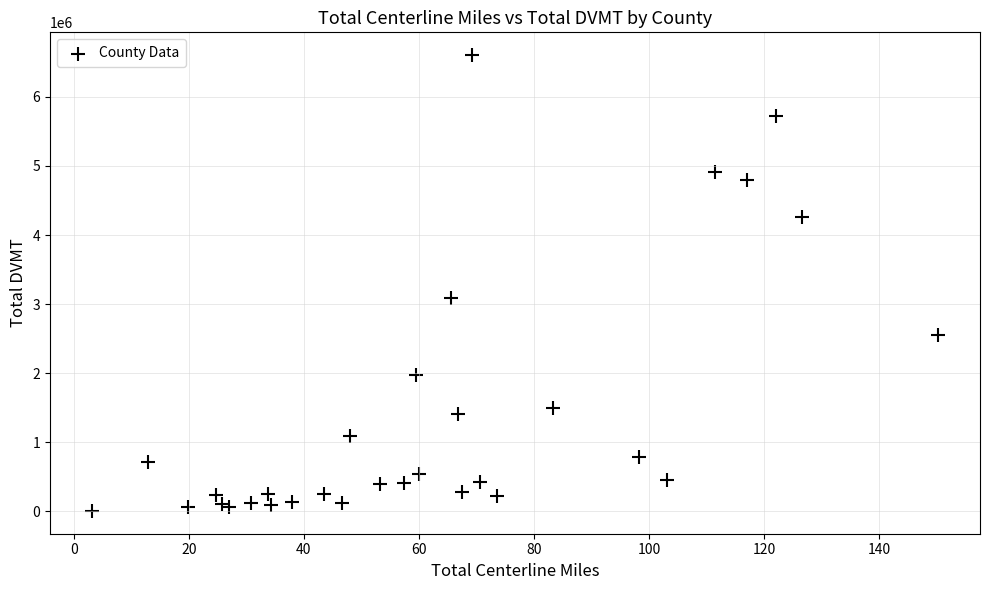

What Y value in the scatter plot is closest to 3305158?

3094245.6